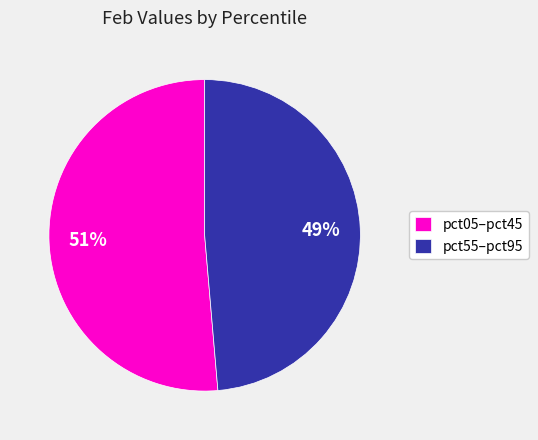

What percentage is the pct55–pct95 slice, to the nearest percent?

49%